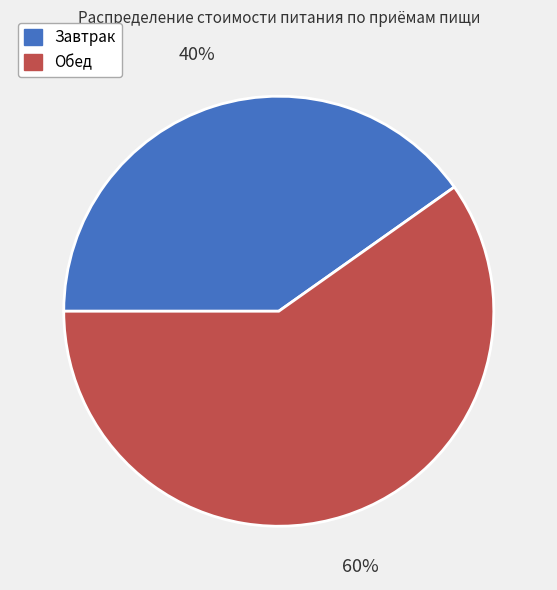

Which category has the biggest portion of the pie?

Обед